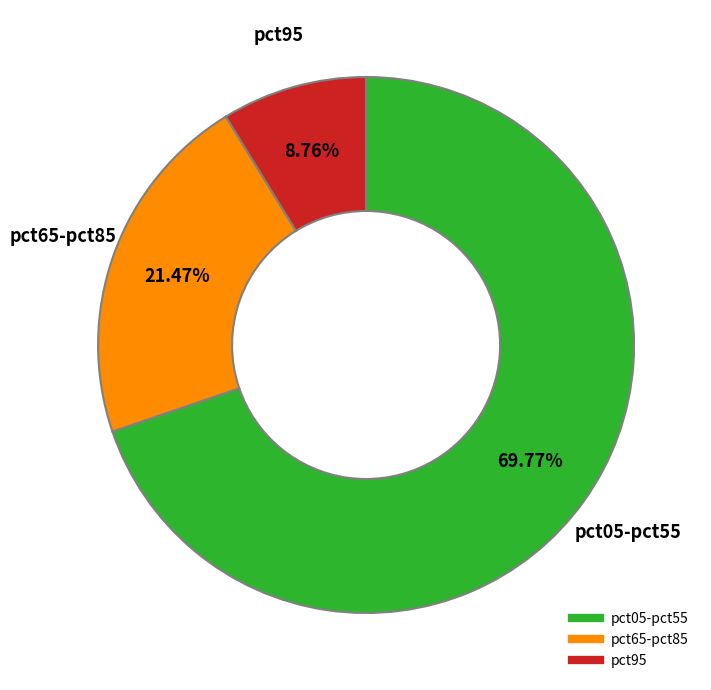

Count the number of slices in the pie.

3